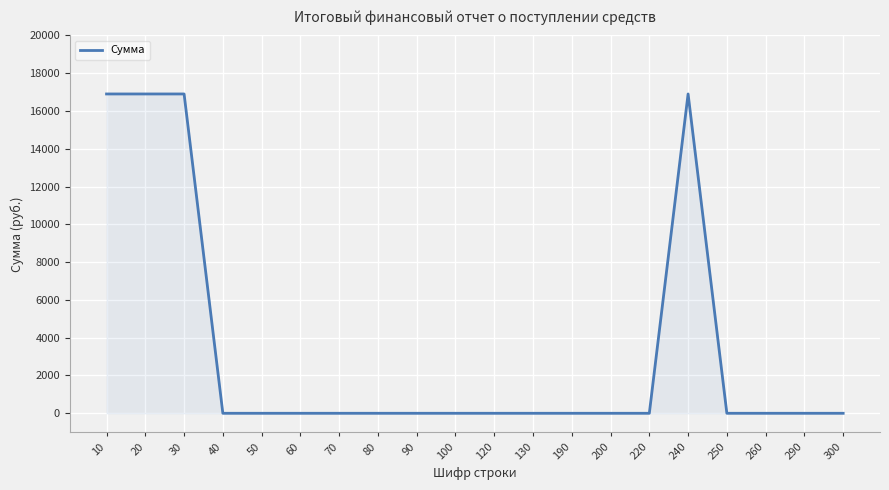

Is it true that the value at 290 is 0?

True